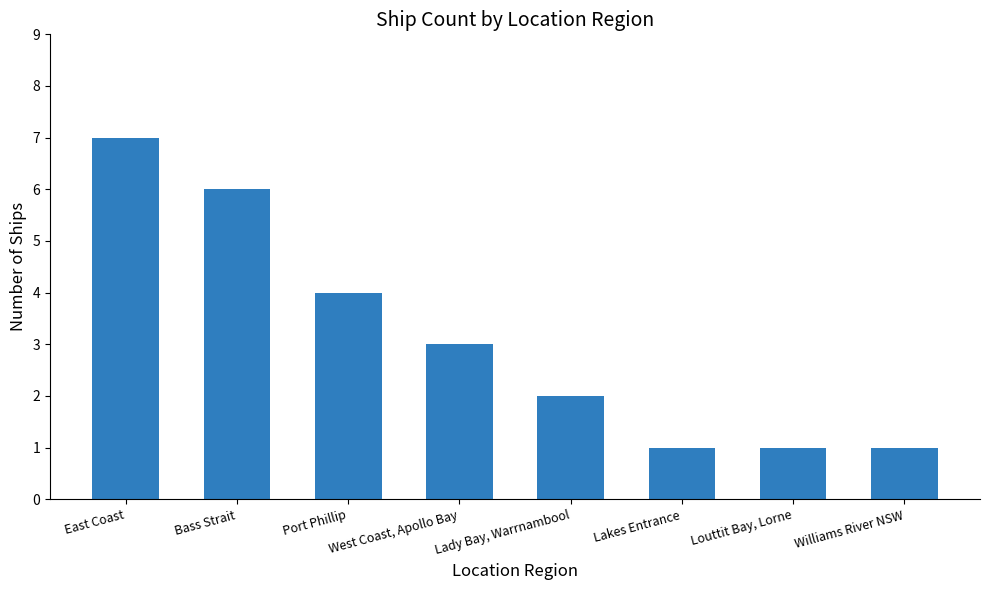

Reading left to right, transcribe all the data shown in this chart.

East Coast=7	Bass Strait=6	Port Phillip=4	West Coast, Apollo Bay=3	Lady Bay, Warrnambool=2	Lakes Entrance=1	Louttit Bay, Lorne=1	Williams River NSW=1